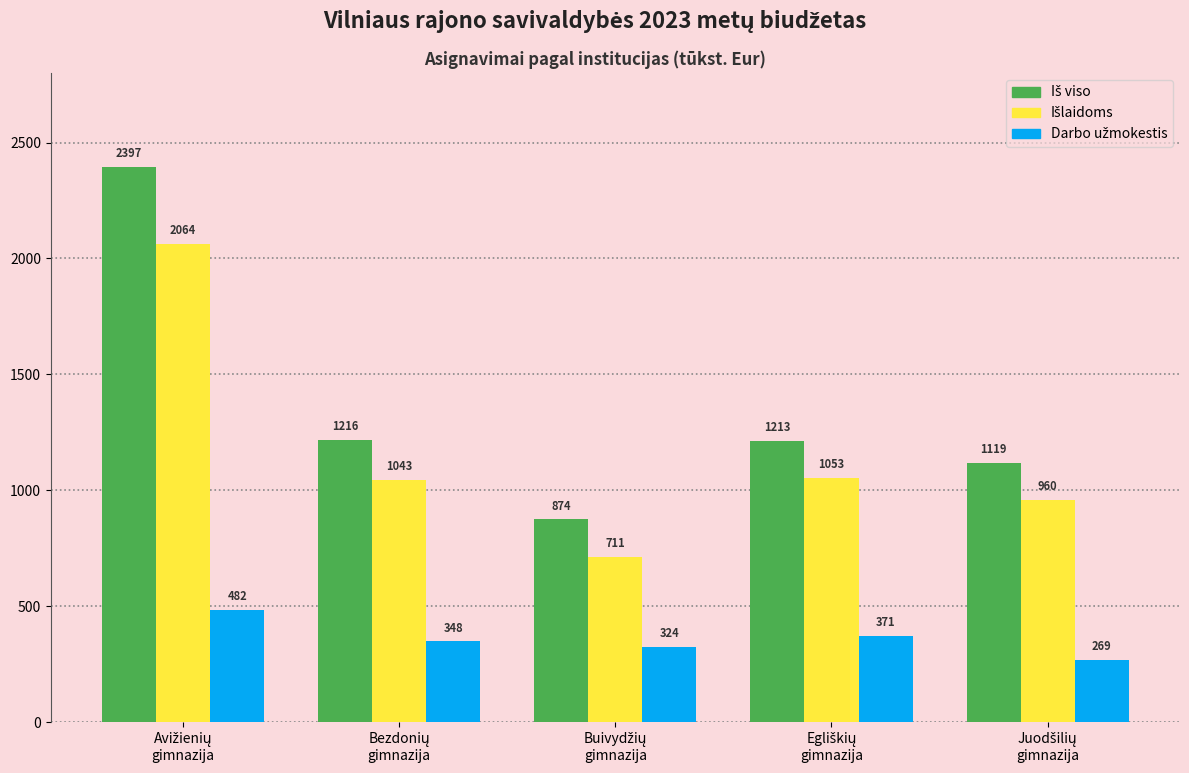

At how many categories does at least one series exceed 775?

5